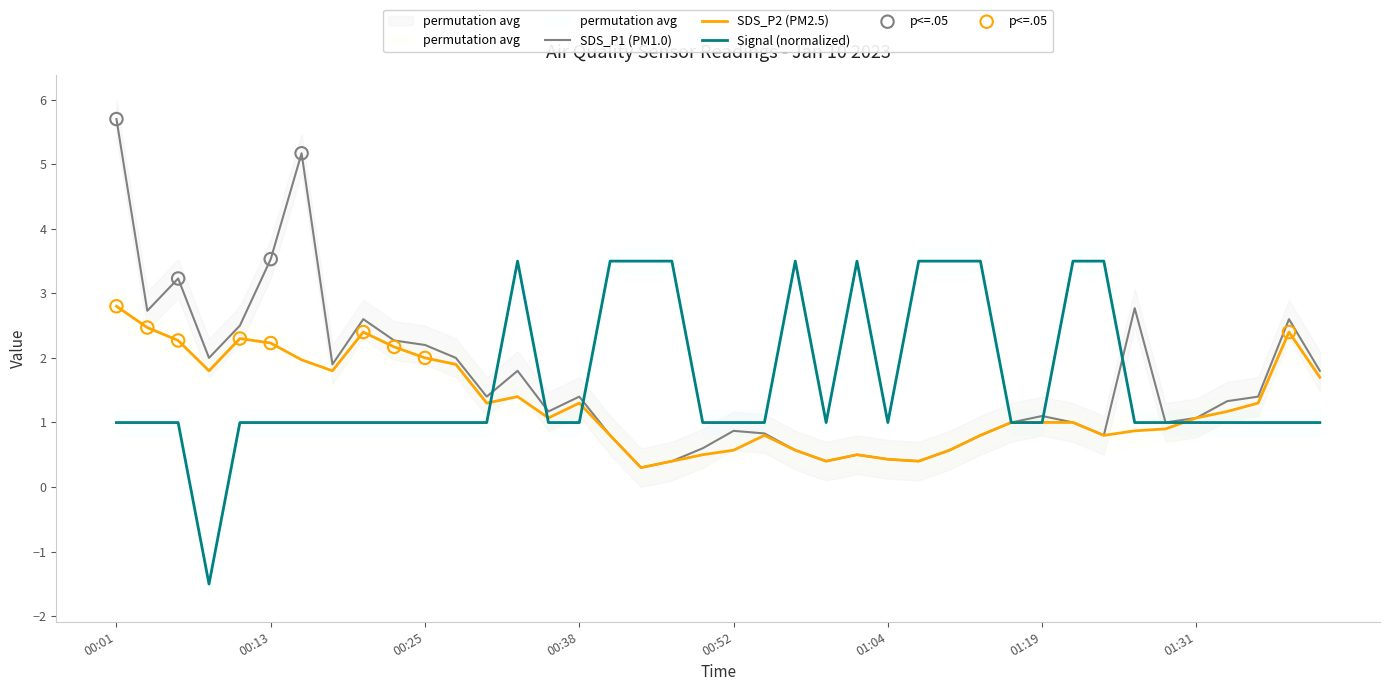

What are all the series names shown in the legend?

SDS_P1, SDS_P2, Signal